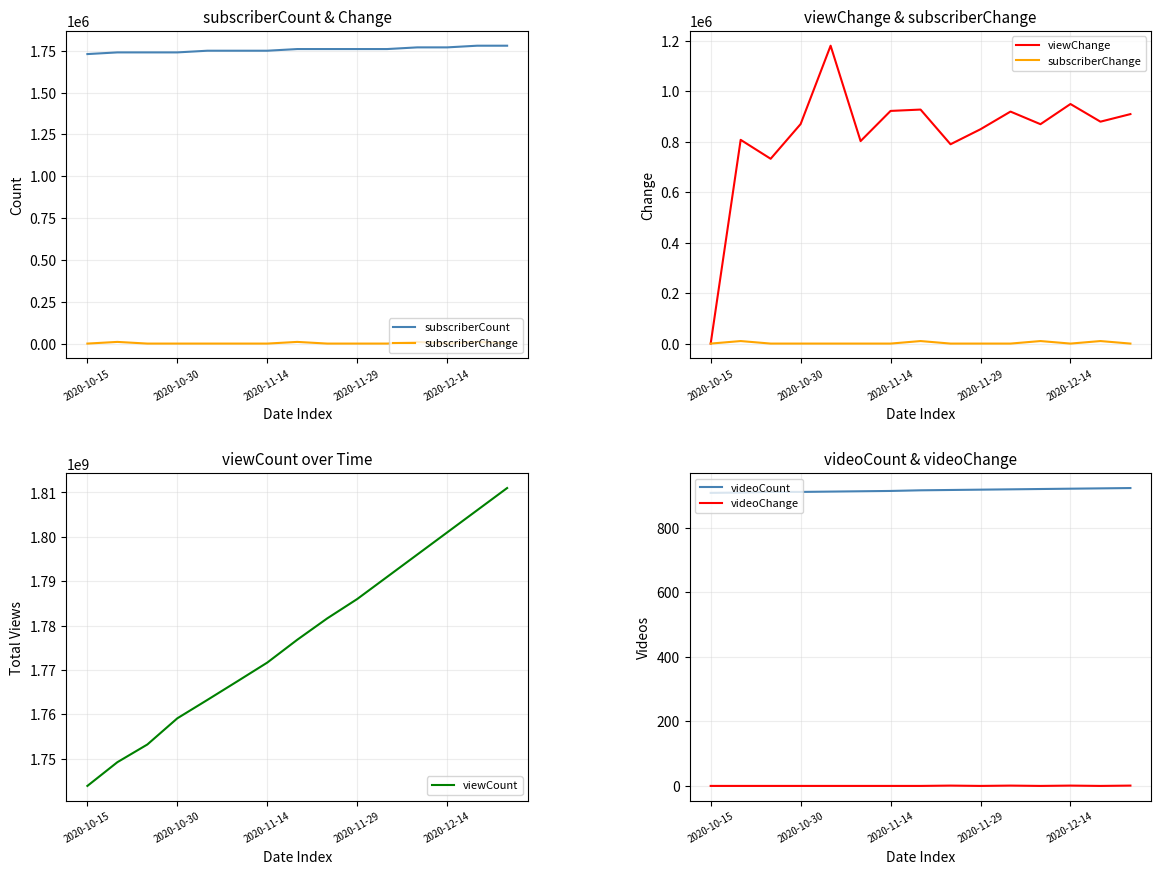

What is the maximum value for videoCount?

923